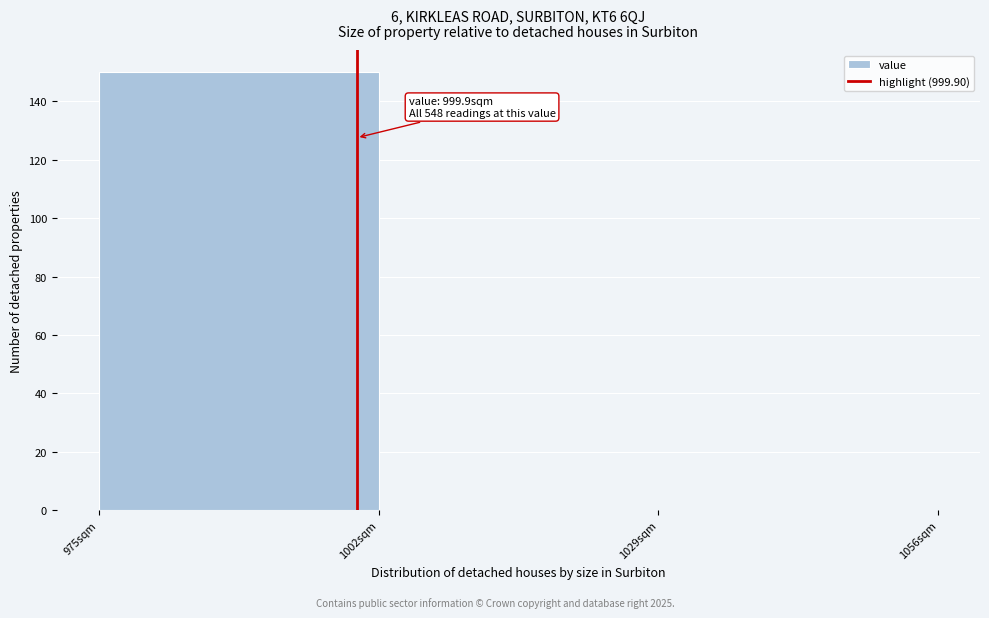

Which range on the x-axis has the tallest bar?

975 to 1002